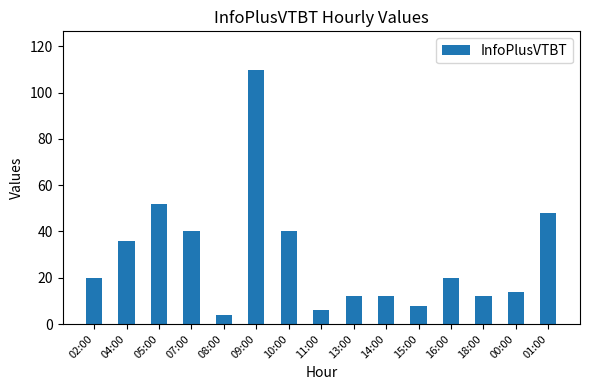

What is the change in value from 08:00 to 11:00?

+2